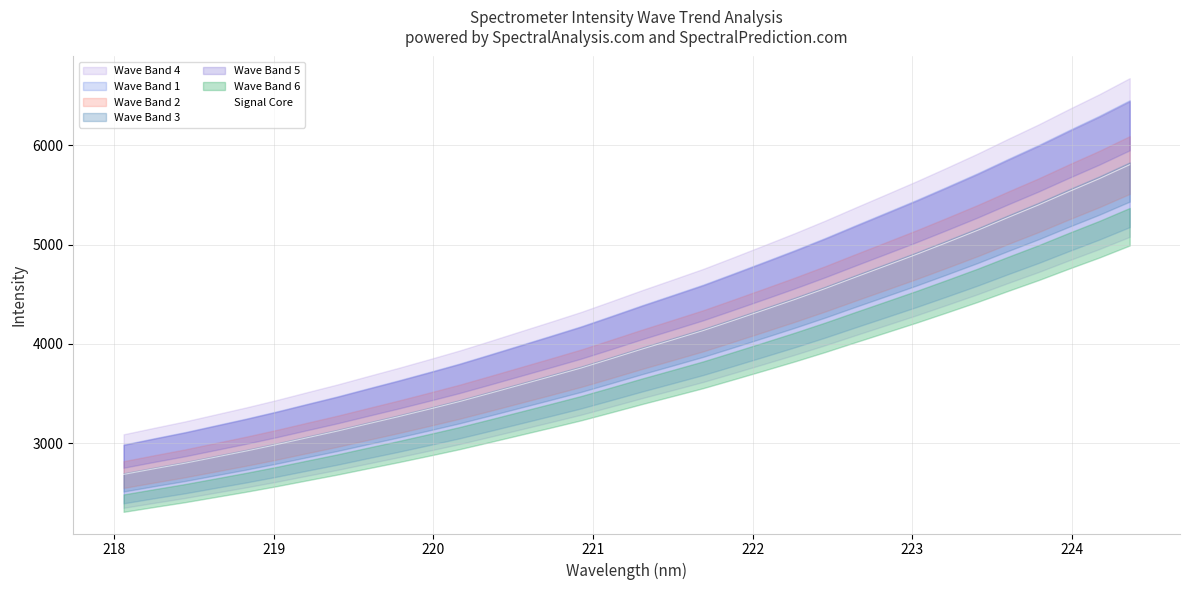

How many data points does each series have?

34